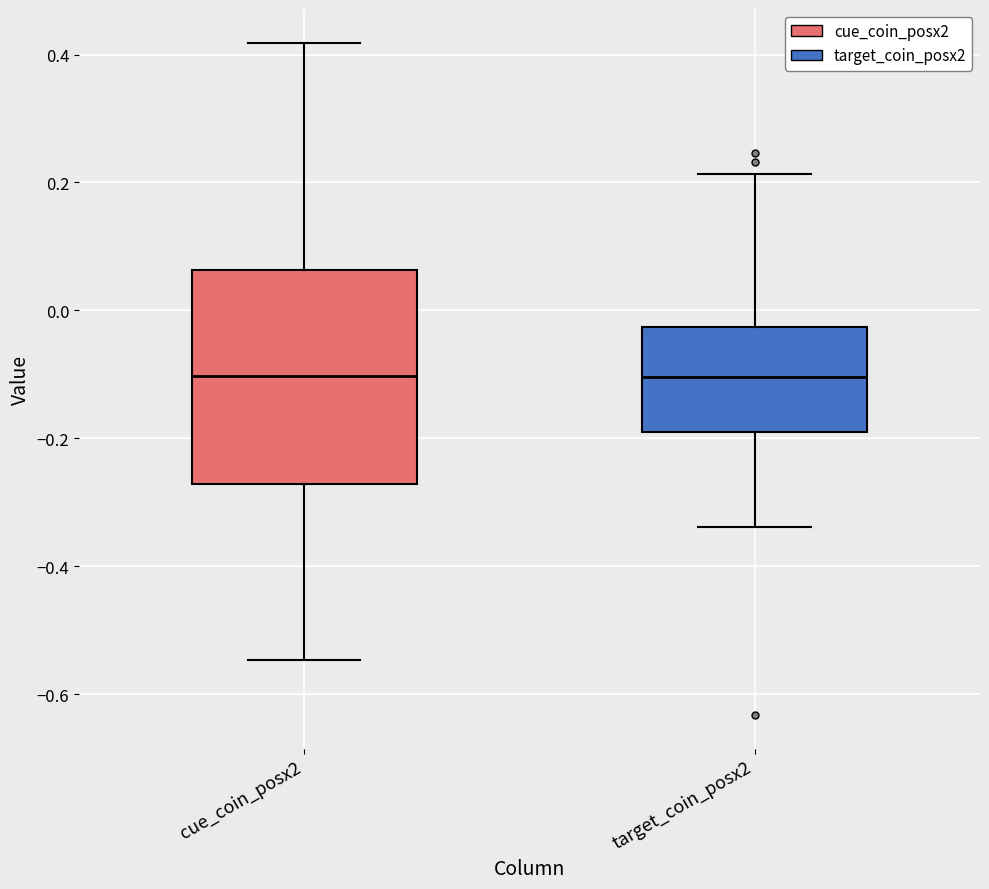

Reading left to right, read every box against the y-axis: the position of its median line, the range the box covers, and the ends of its whiskers. The values are not printed on the chart, so give them approximately, as read against the axis.

cue_coin_posx2: median -0.10, box -0.28 to 0.06, whiskers -0.54 to 0.42
target_coin_posx2: median -0.10, box -0.20 to -0.02, whiskers -0.34 to 0.22